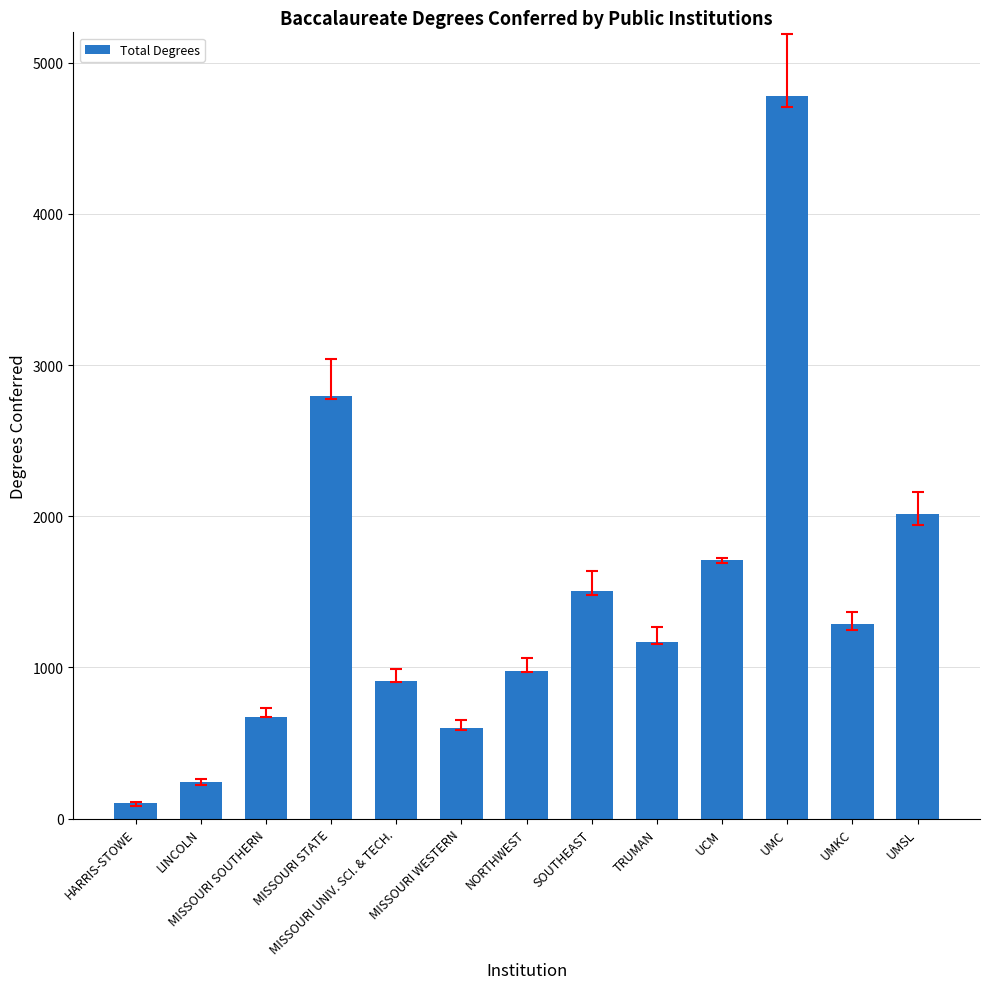

Between MISSOURI WESTERN and UMC, which is larger?

UMC